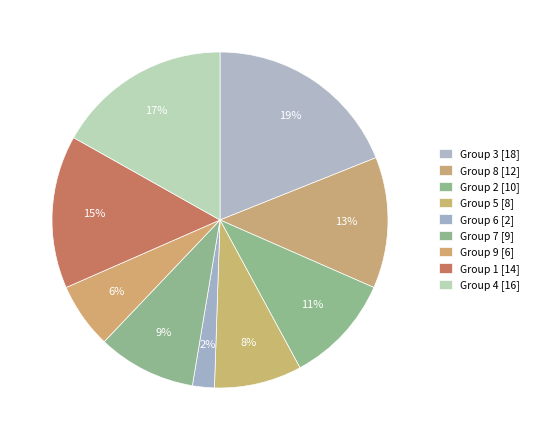

How many segments does this pie chart have?

9